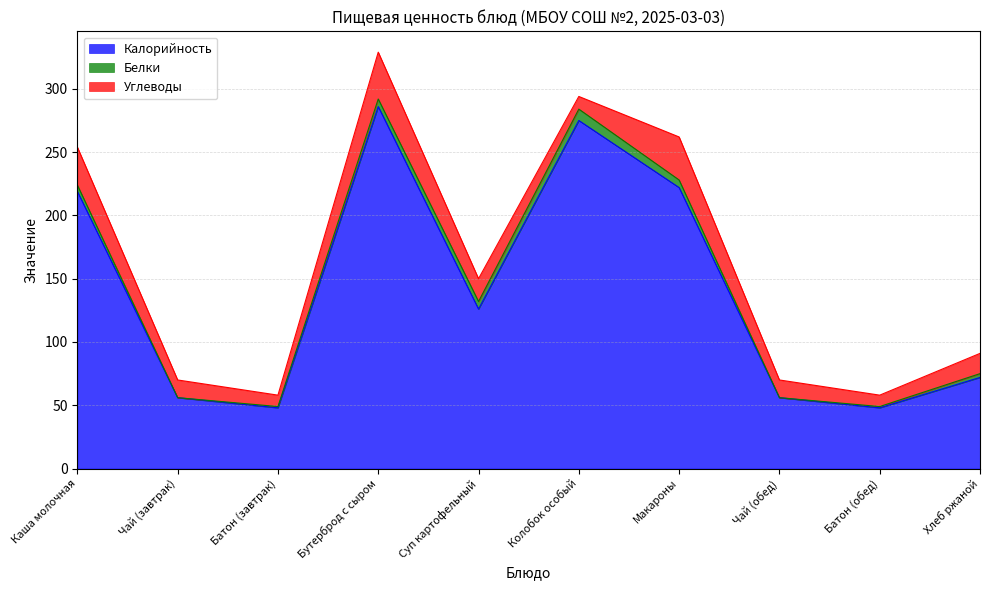

What is the spread (max minus min) of values at Батон (обед)?

47